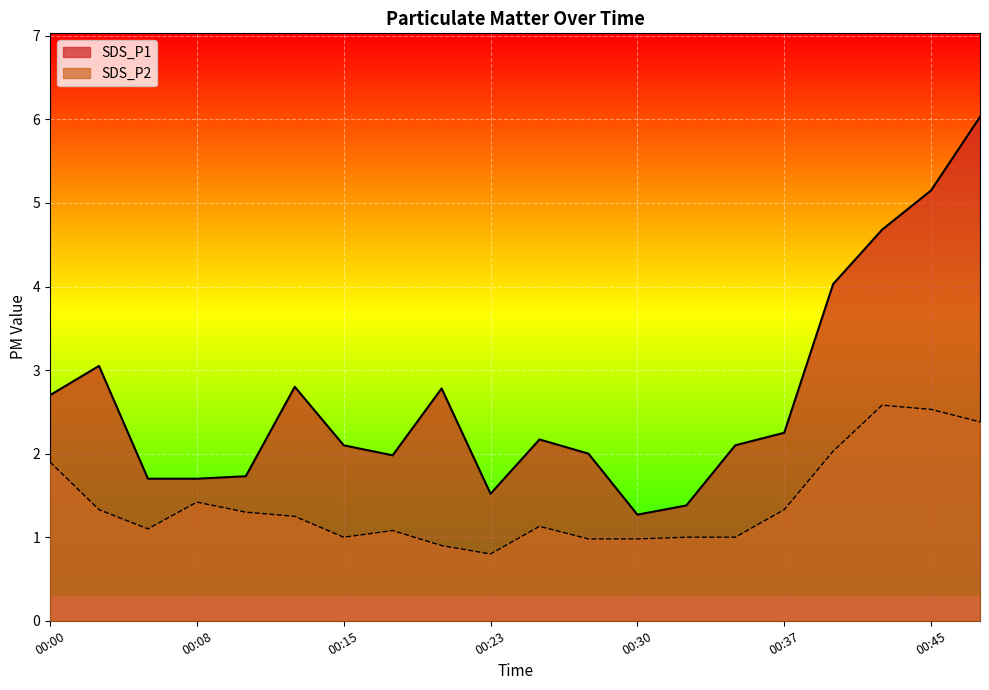

At which label is SDS_P2 closest to 1?

00:15